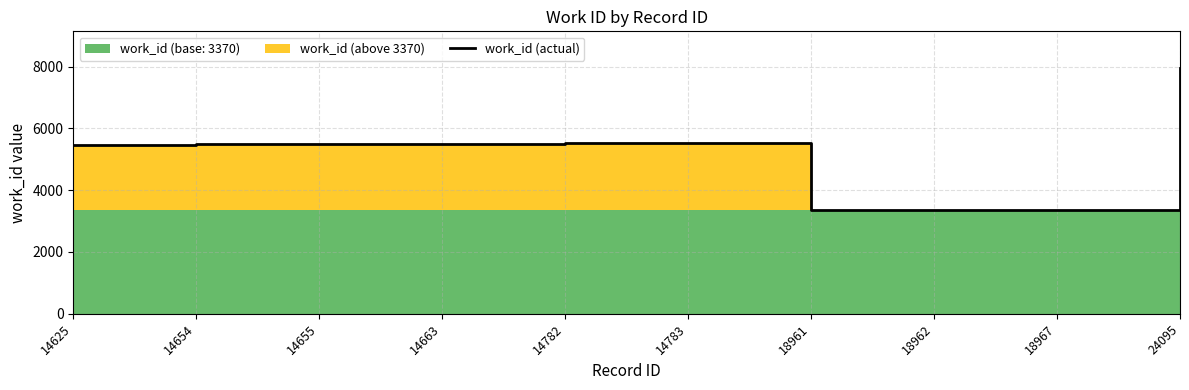

At which label does the data first exceed 5479?

14663